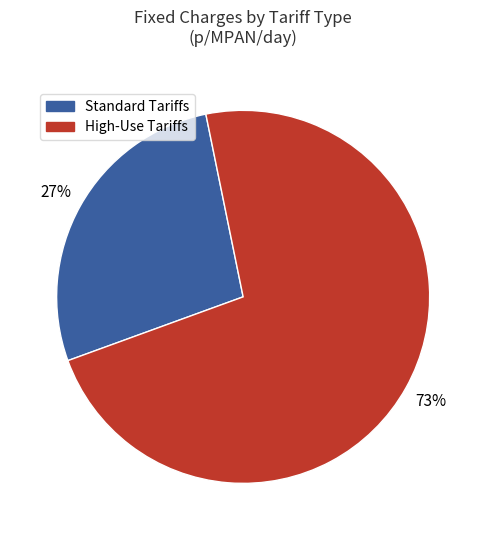

How many segments does this pie chart have?

2